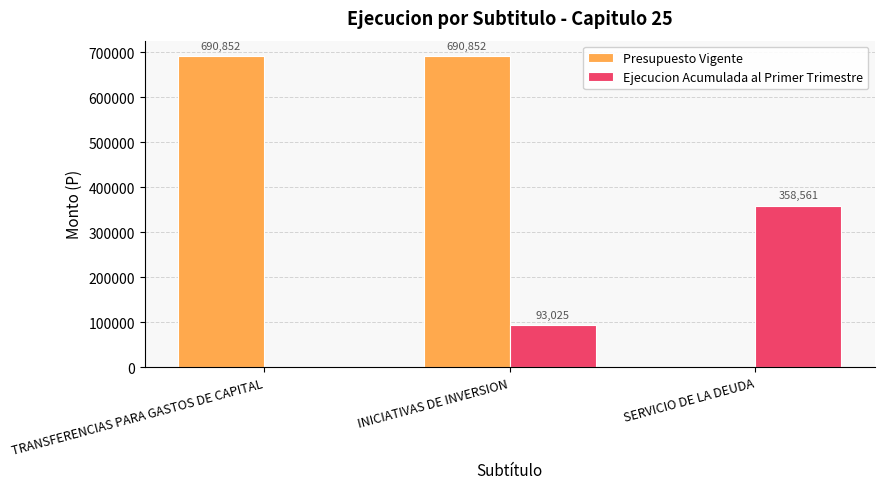

At which label is Ejecucion Acumulada al Primer Trimestre closest to 179280?

INICIATIVAS DE INVERSION